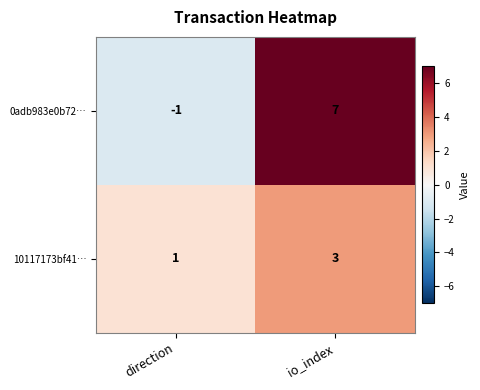

Which label corresponds to the largest value in the chart?

io_index